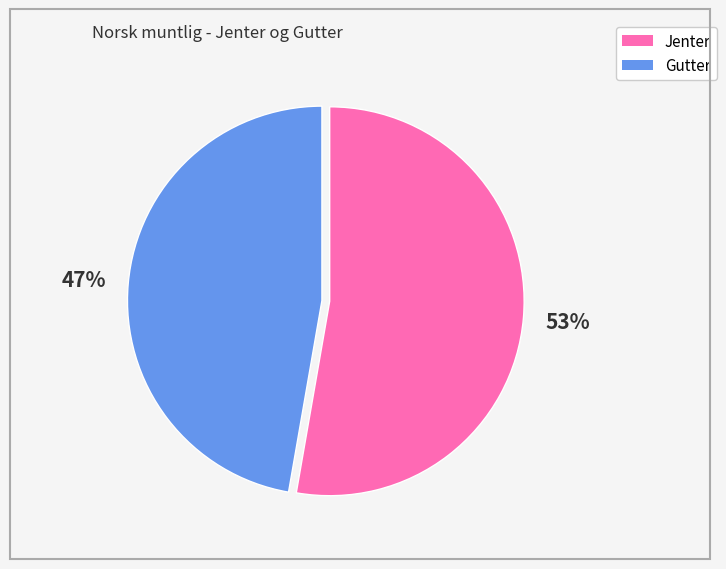

Between Jenter and Gutter, which is larger?

Jenter